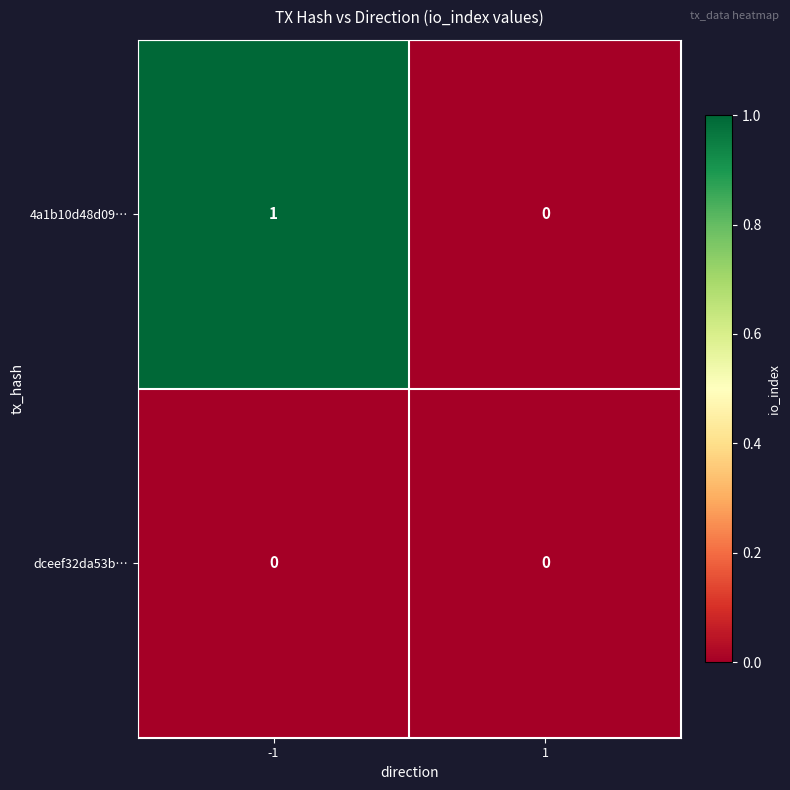

The dceef32da53b… series shows 0 at -1. True or false?

True